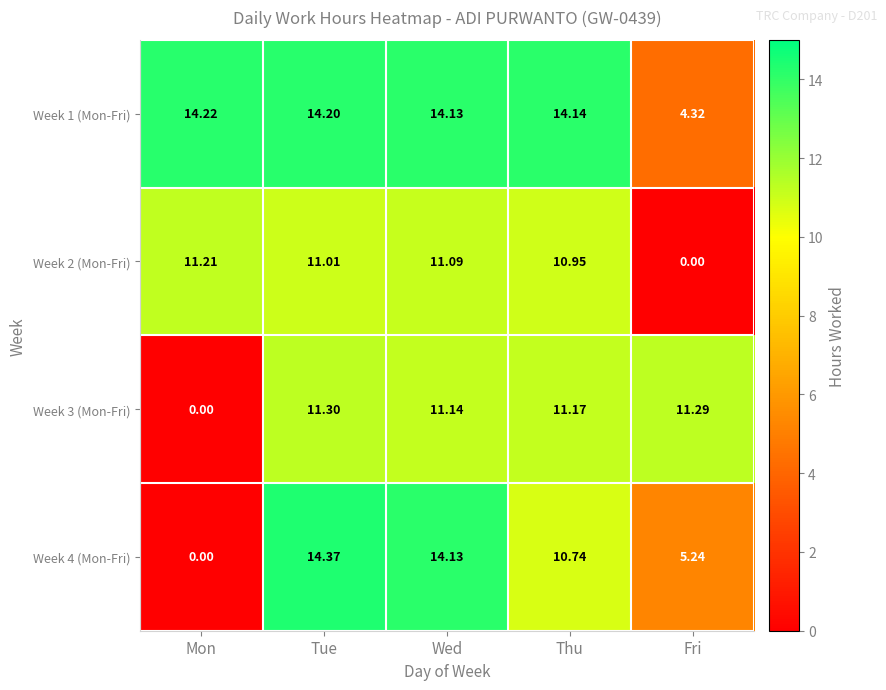

How many values in the Week 3 (Mon-Fri) series are below 11?

1